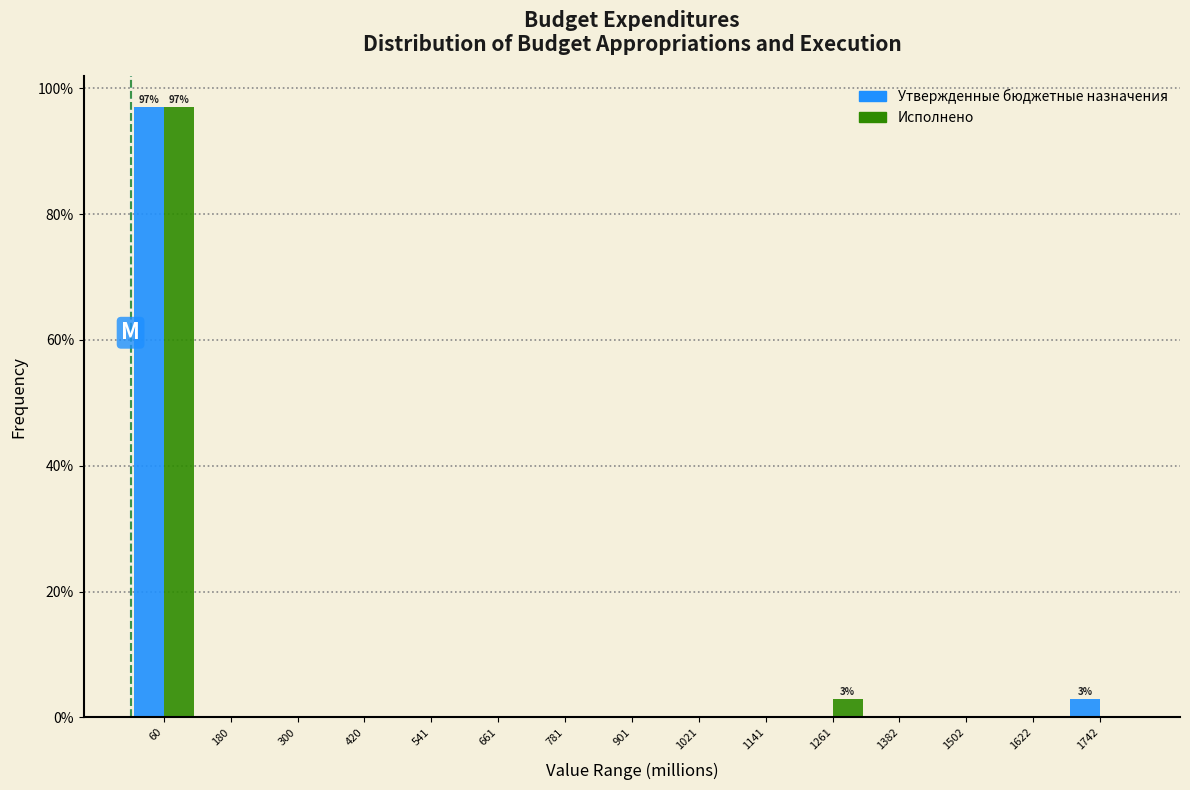

In the Утвержденные бюджетные назначения series, which range on the x-axis has the tallest bar?

0 to 120